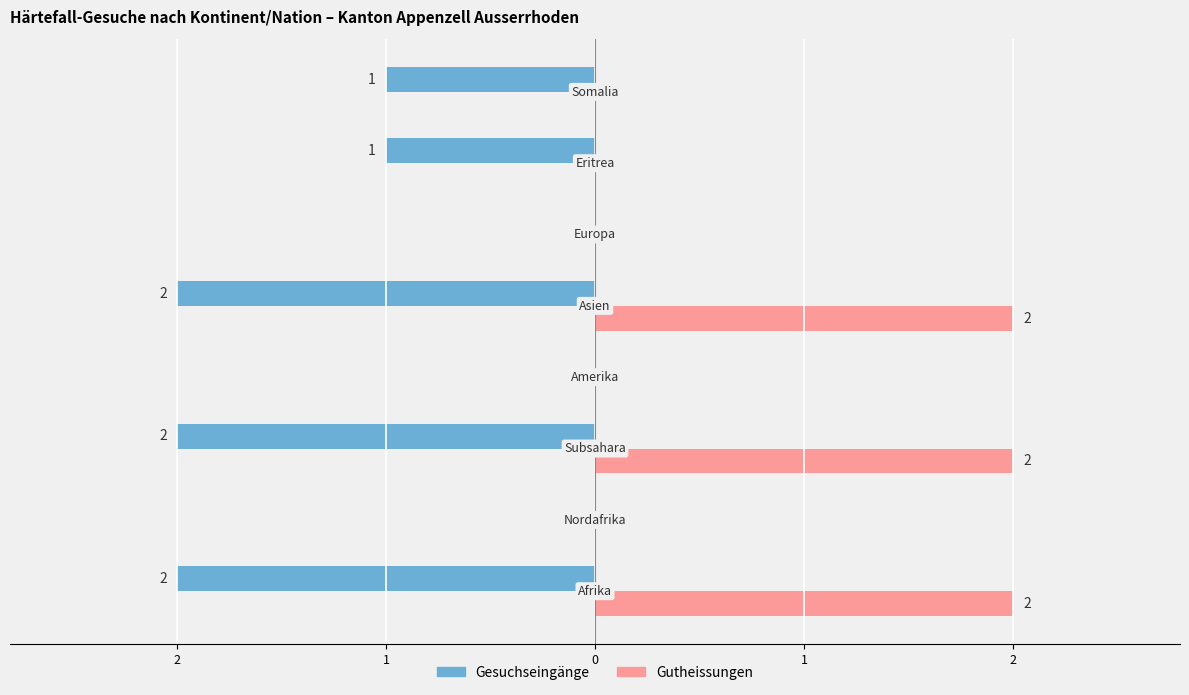

What are all the series names shown in the legend?

Gesuchseingänge, Gutheissungen